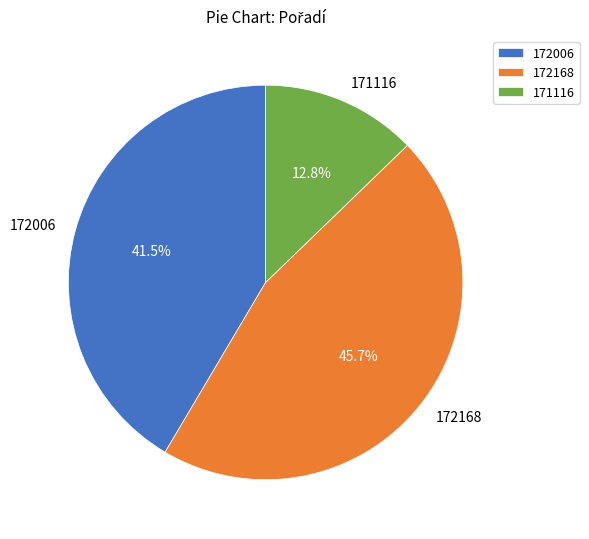

True or false: 172168 accounts for 46% of the total.

True